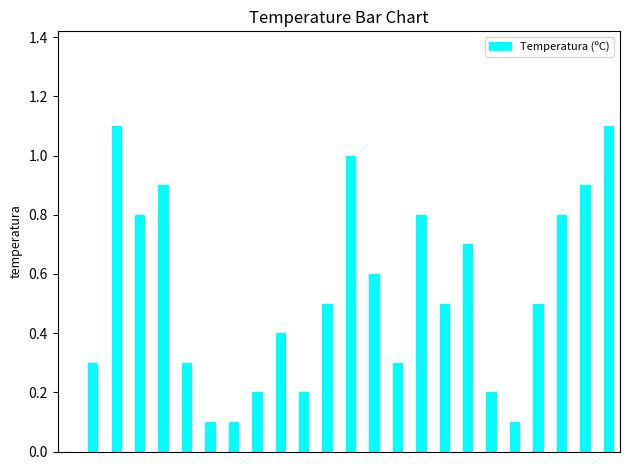

What is the greatest value displayed?

1.1